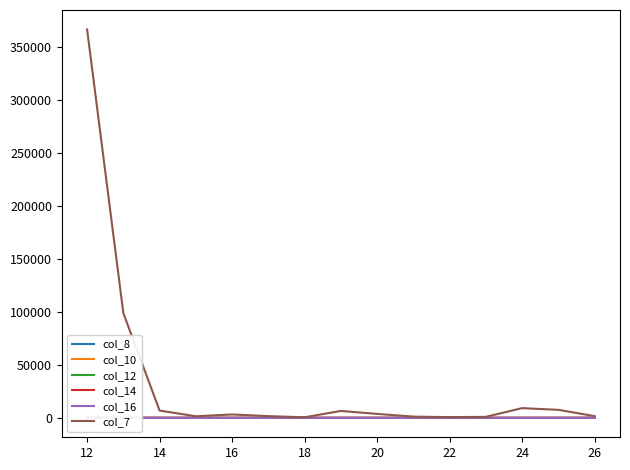

What are all the series names shown in the legend?

col_8, col_10, col_12, col_14, col_16, col_7